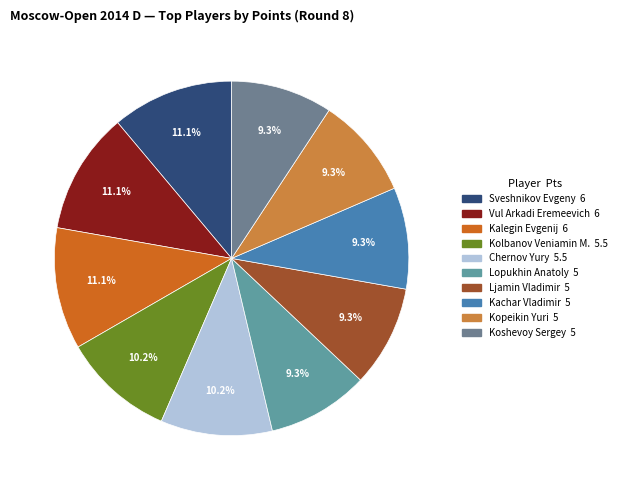

How much of the chart is everything except Lopukhin Anatoly?

90.7%